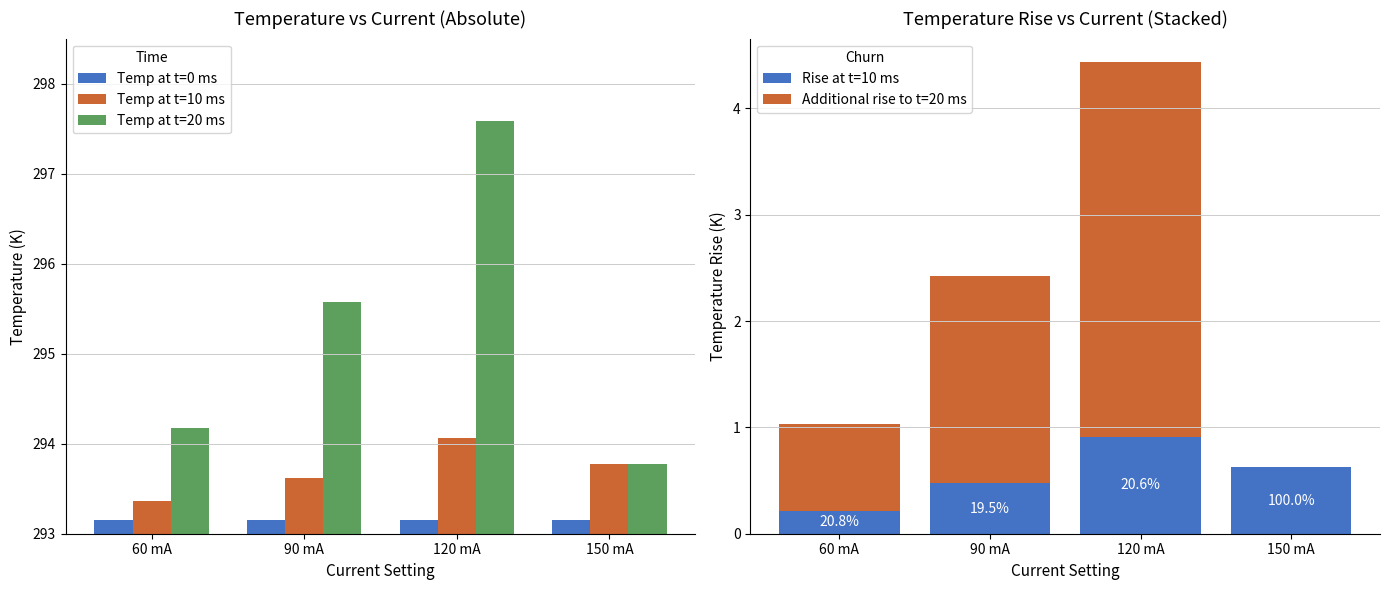

What is the value of the Rise at t=10 ms bar at the 4th from the left?

0.6